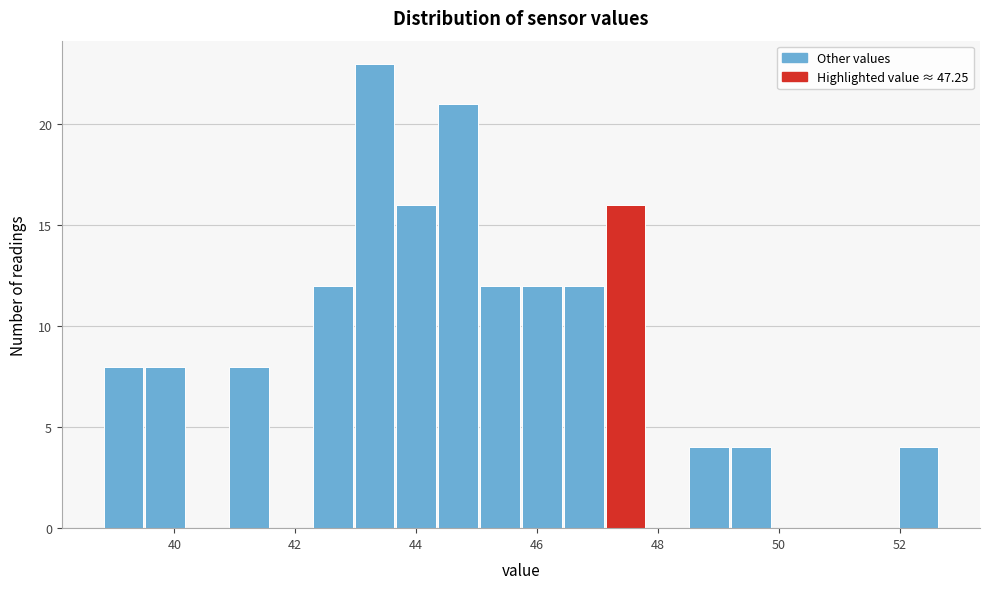

Read against the x-axis, roughly where is the centre of the tallest bar?

43.4